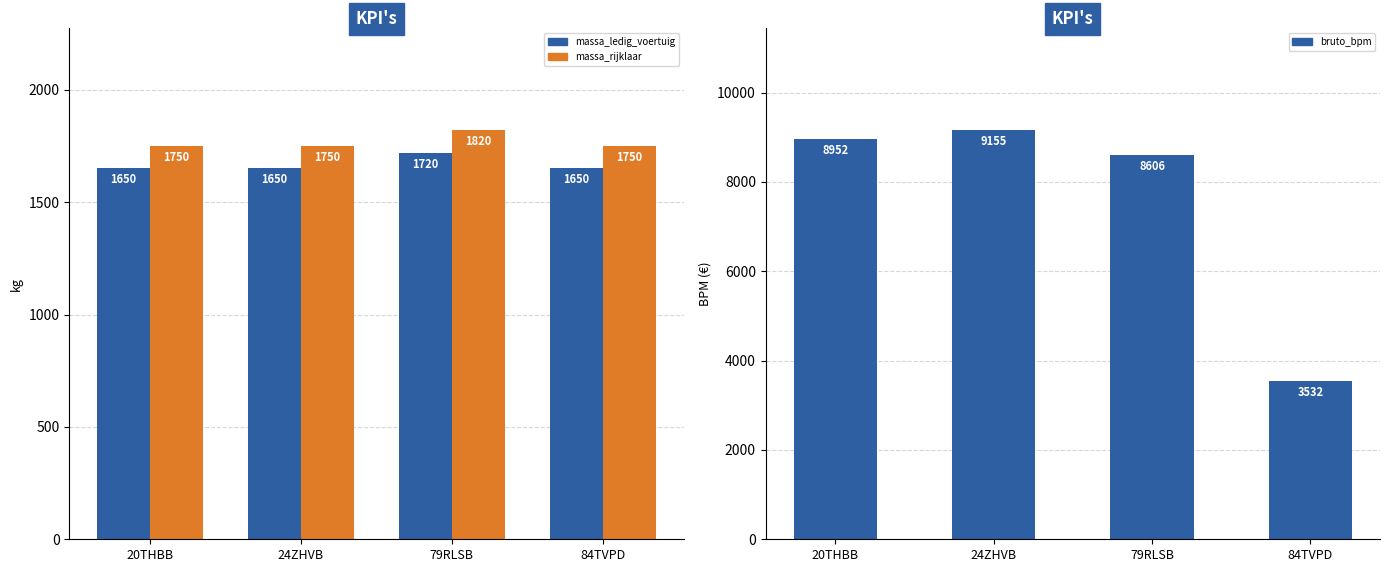

Which series changed the most between 20THBB and 84TVPD?

bruto_bpm